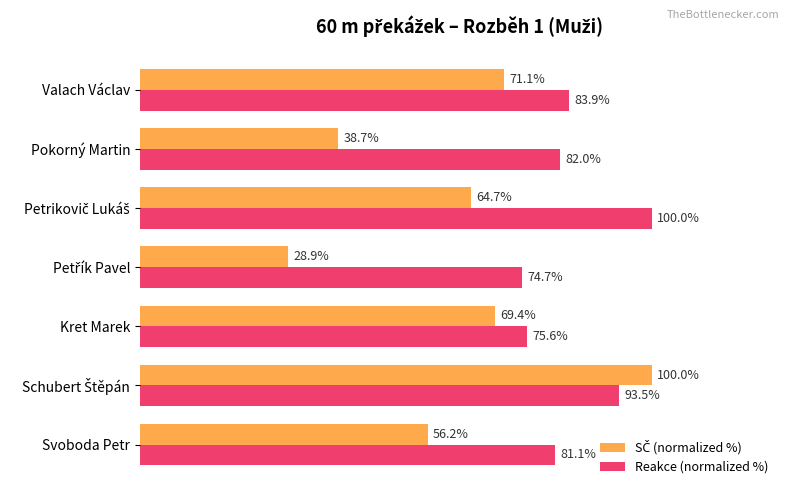

At which label is Reakce (normalized %) closest to 87?

Valach Václav